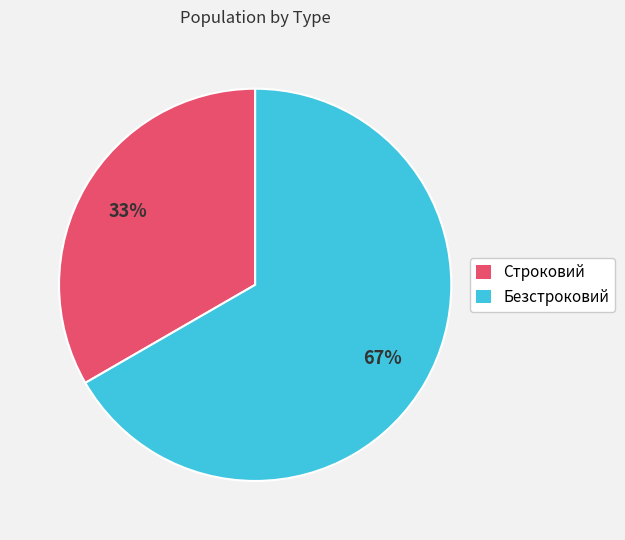

Is the sum of Строковий and Безстроковий greater than half?

Yes